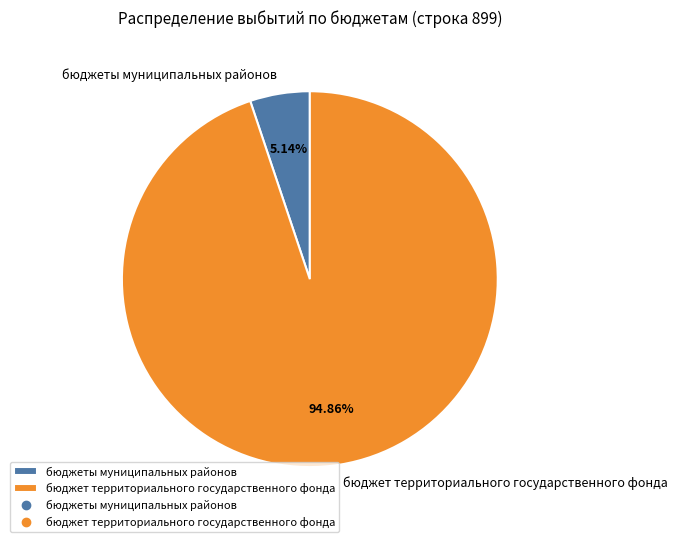

Which category has the biggest portion of the pie?

бюджет территориального государственного фонда